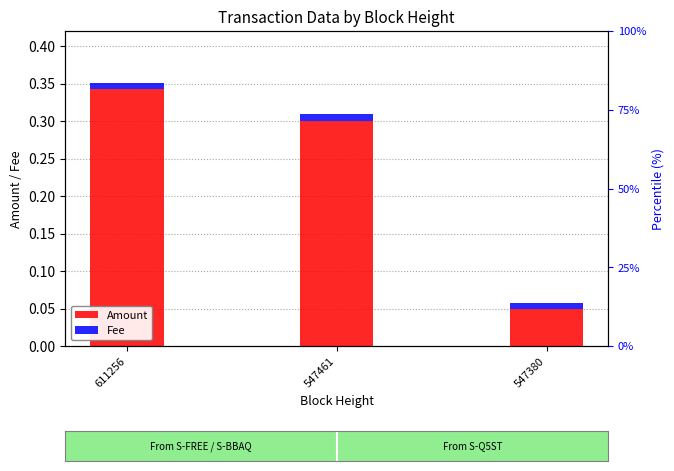

How many Amount values are between 0 and 1?

3